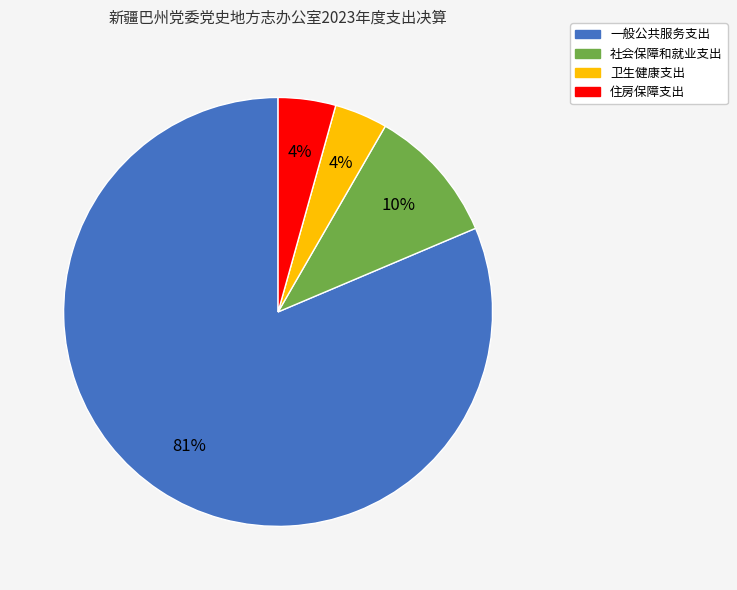

Between 社会保障和就业支出 and 卫生健康支出, which is larger?

社会保障和就业支出